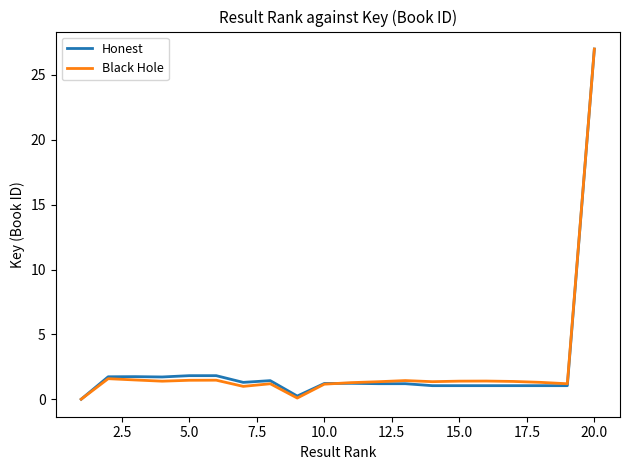

What is the maximum value for Black Hole?

27.0